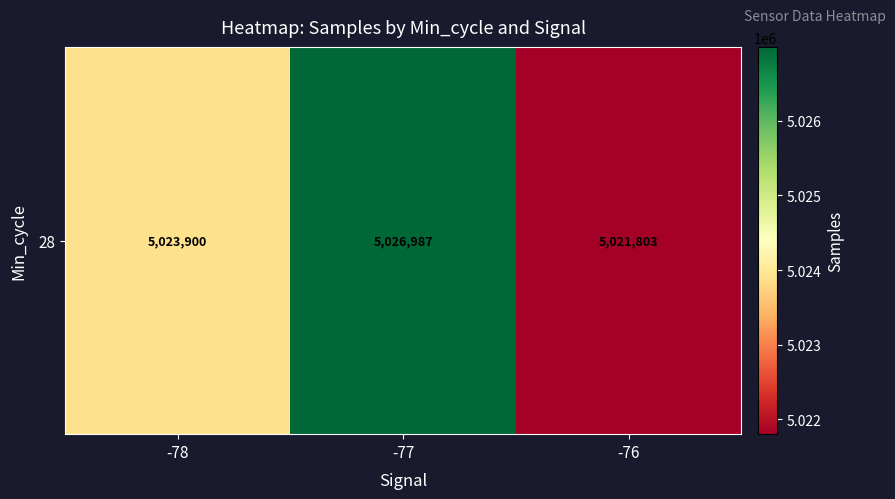

Which category has the highest value across all series?

-77